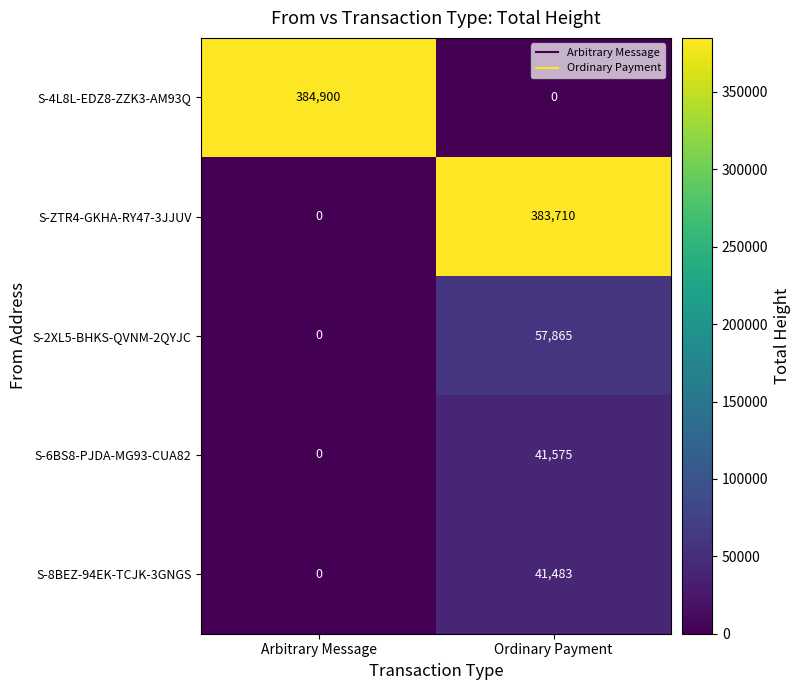

Rank the categories by S-2XL5-BHKS-QVNM-2QYJC value from highest to lowest.

Ordinary Payment, Arbitrary Message